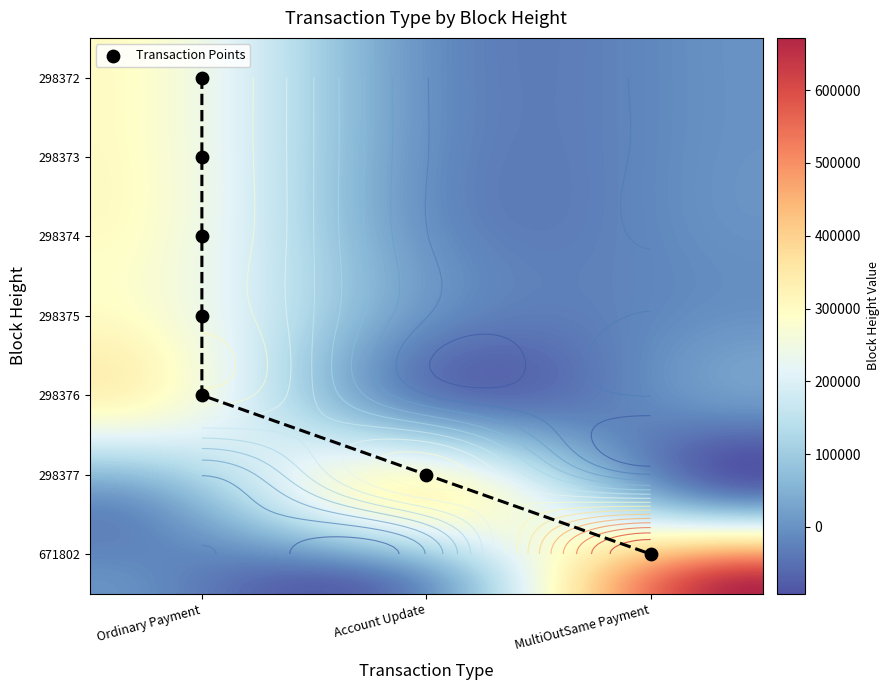

Reading left to right, list all the values displayed in this chart.

Ordinary Payment: 298372=298372	298373=298373	298374=298374	298375=298375	298376=298376	298377=0	671802=0
Account Update: 298372=0	298373=0	298374=0	298375=0	298376=0	298377=298377	671802=0
MultiOutSame Payment: 298372=0	298373=0	298374=0	298375=0	298376=0	298377=0	671802=671802